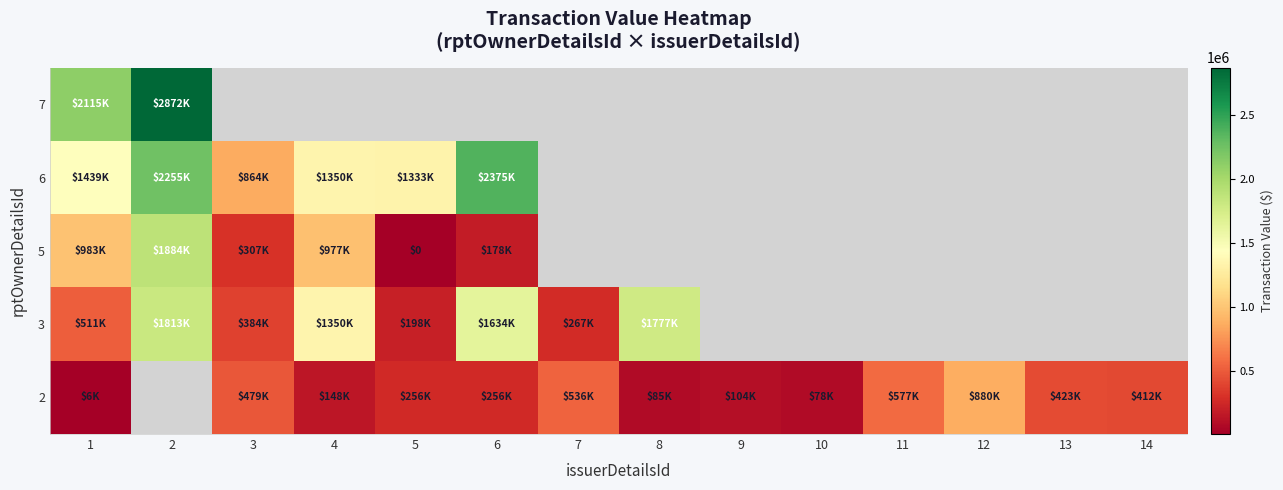

The value of 2 at 8 is 85096.0. True or false?

True